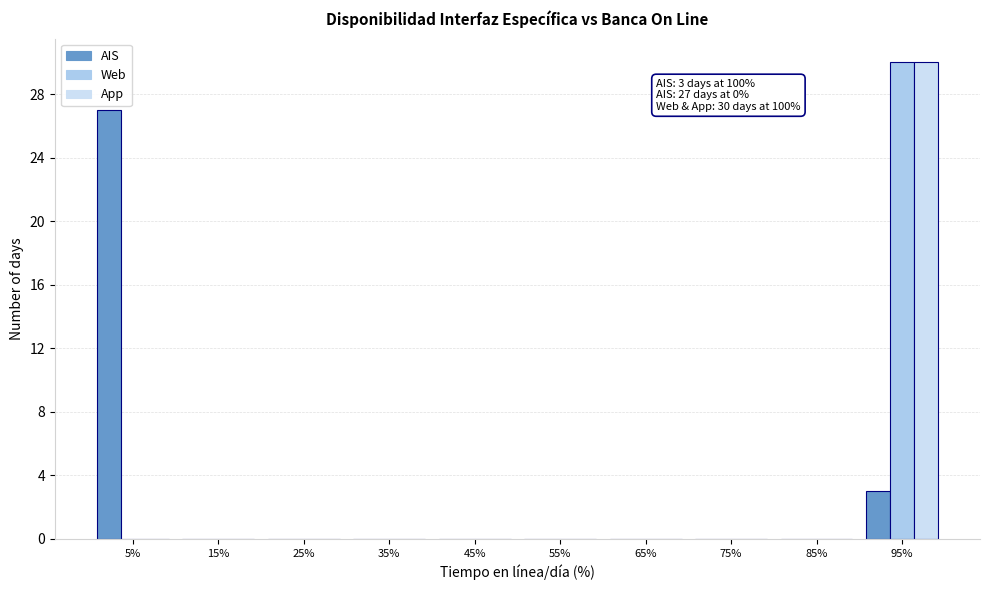

In the Web series, which range on the x-axis has the tallest bar?

90 to 100